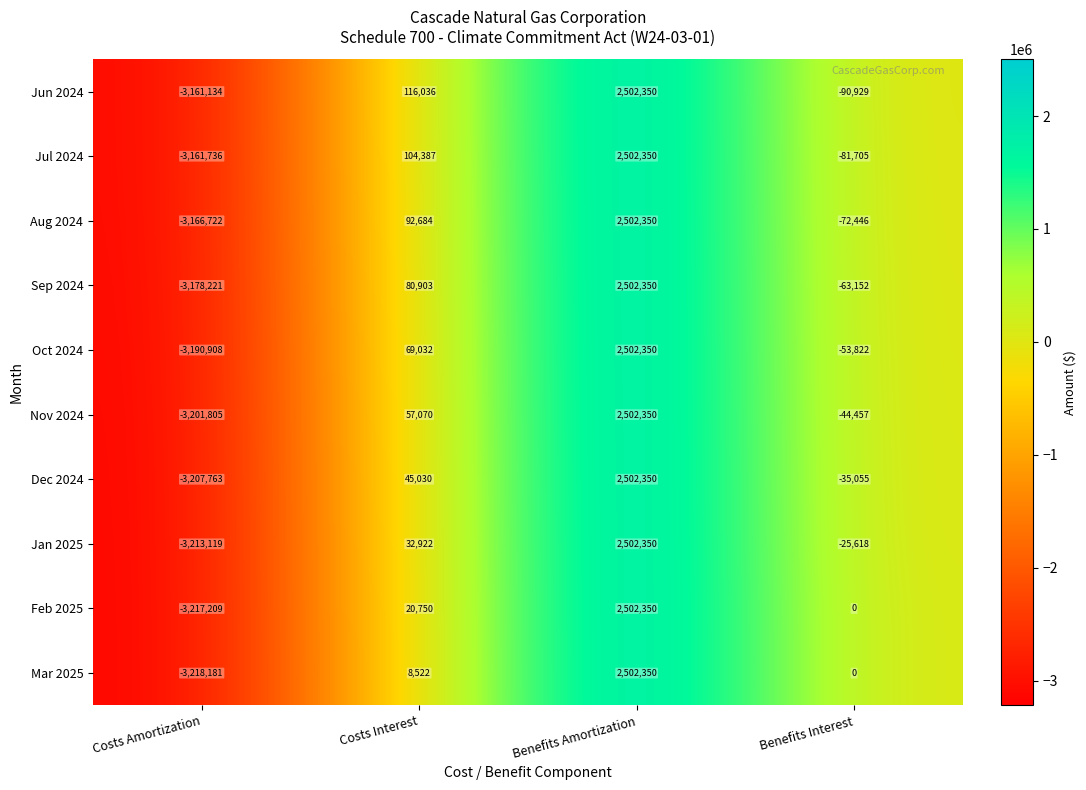

True or false: Aug 2024 has a value of 2502350 at Benefits Amortization.

True